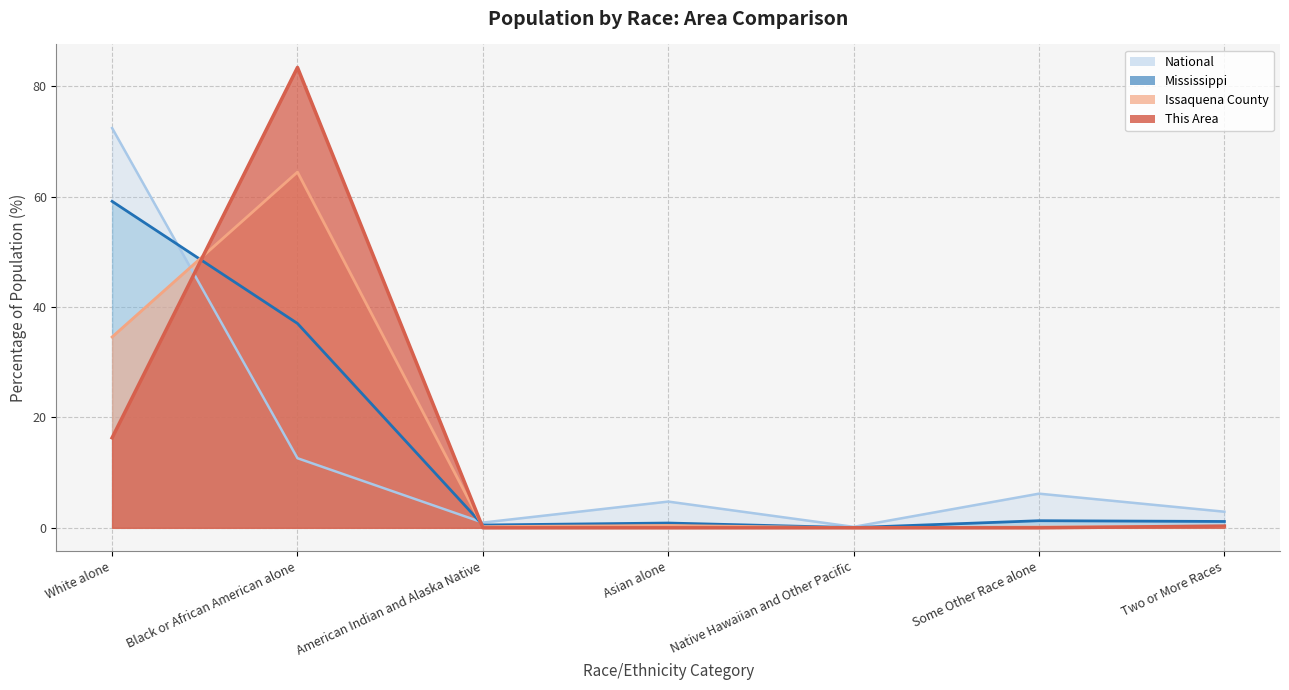

What is the label of the 2nd point from the left?

Black or African American alone